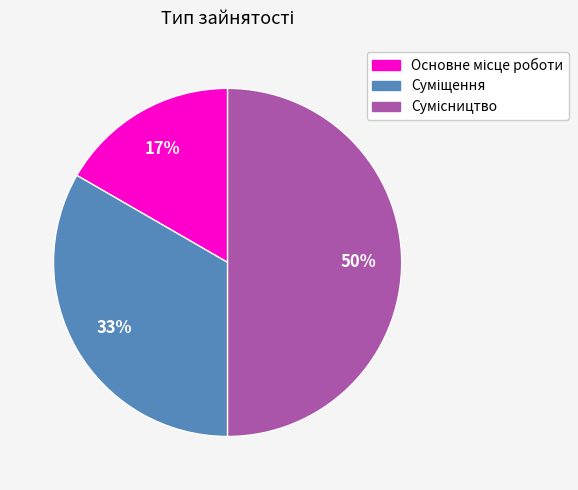

To the nearest percent, what is the average slice percentage?

33%